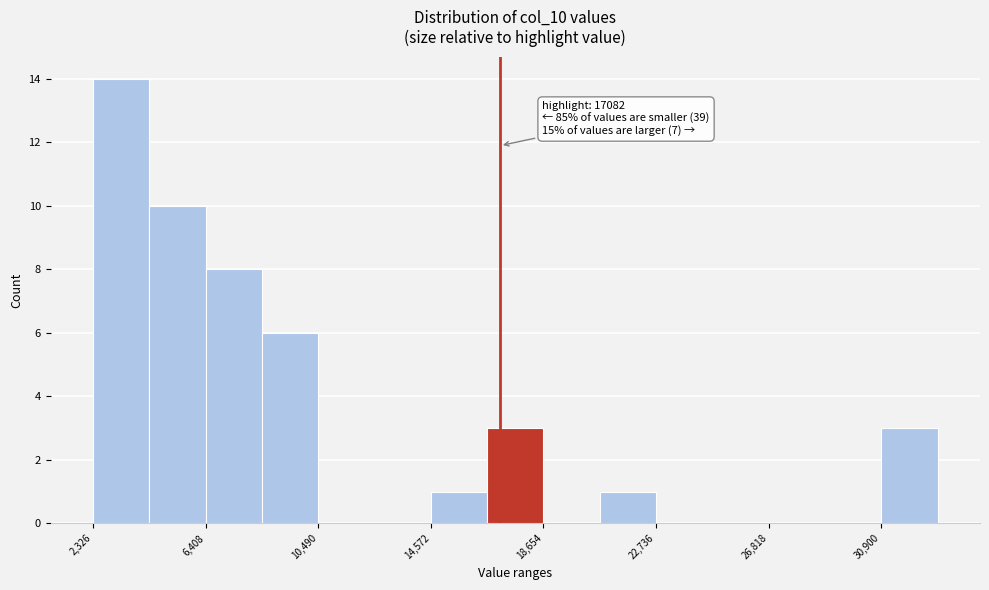

Which range on the x-axis has the tallest bar?

2500 to 4500